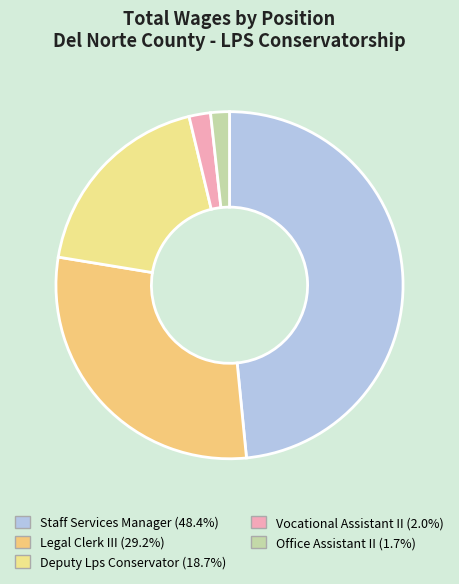

Is Staff Services Manager the majority of the pie?

No